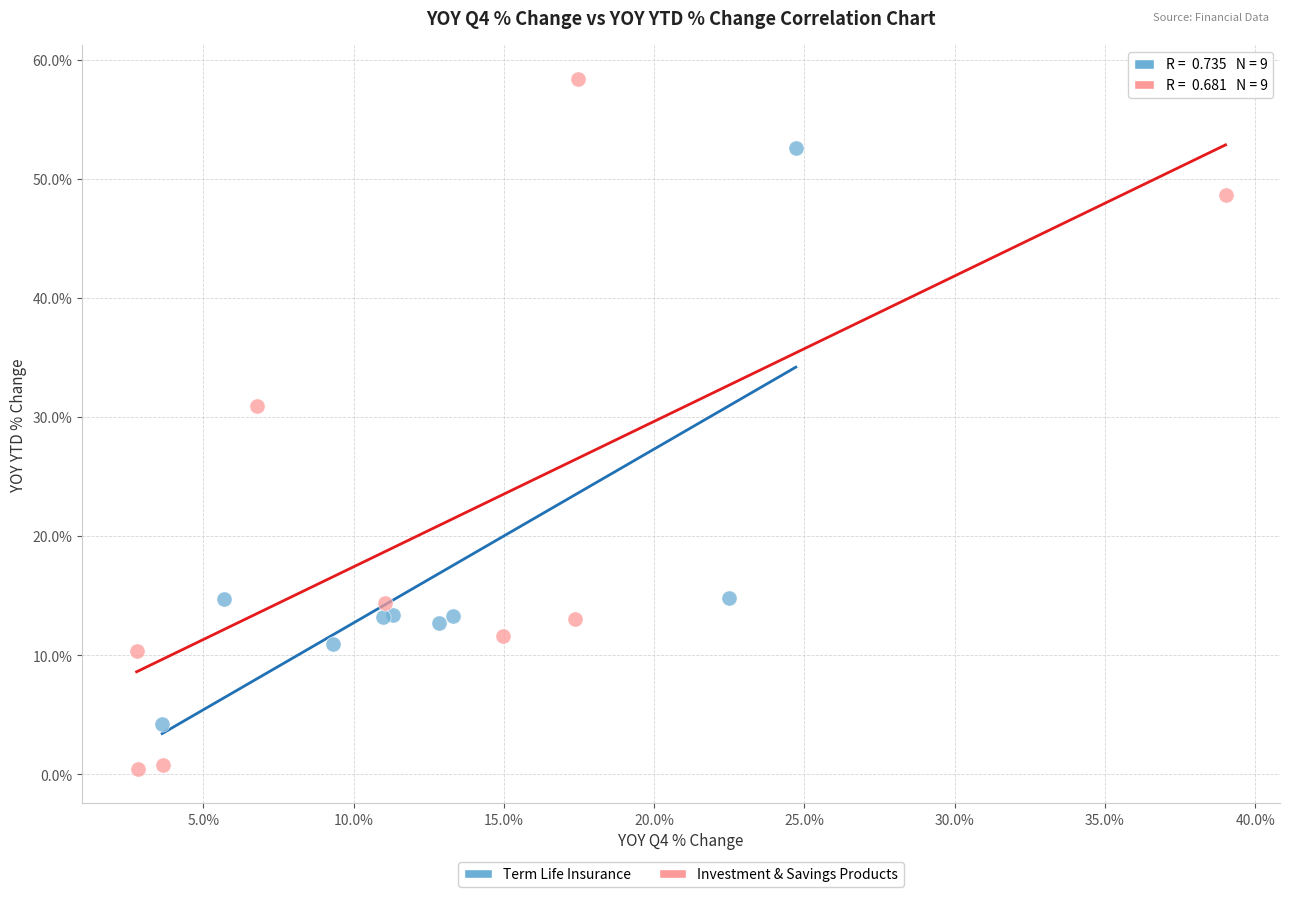

What are all the series names shown in the legend?

Term Life Insurance, Investment & Savings Products